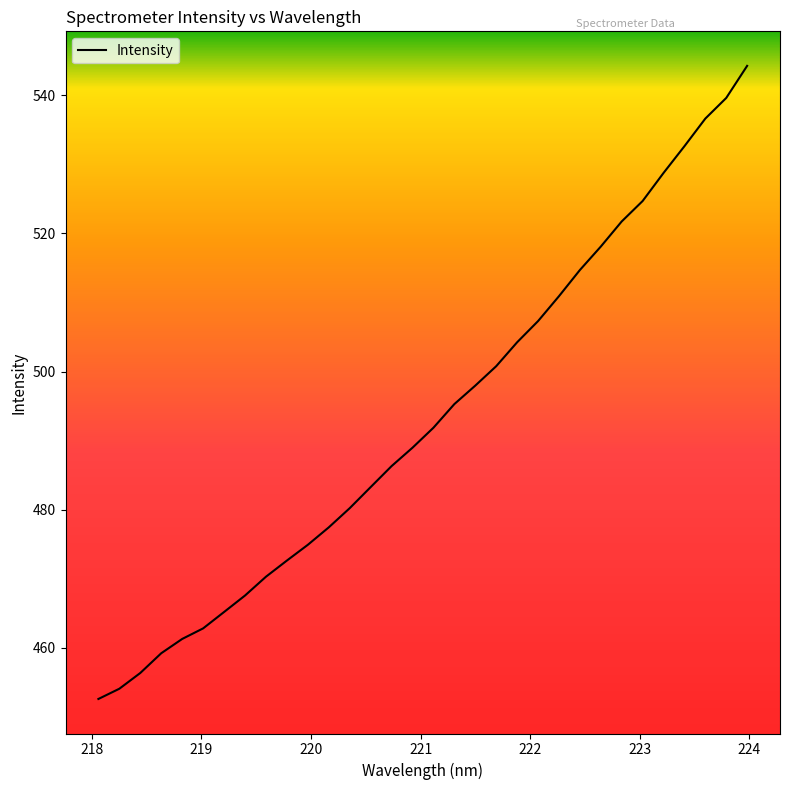

What is the minimum value shown in the chart?

452.6